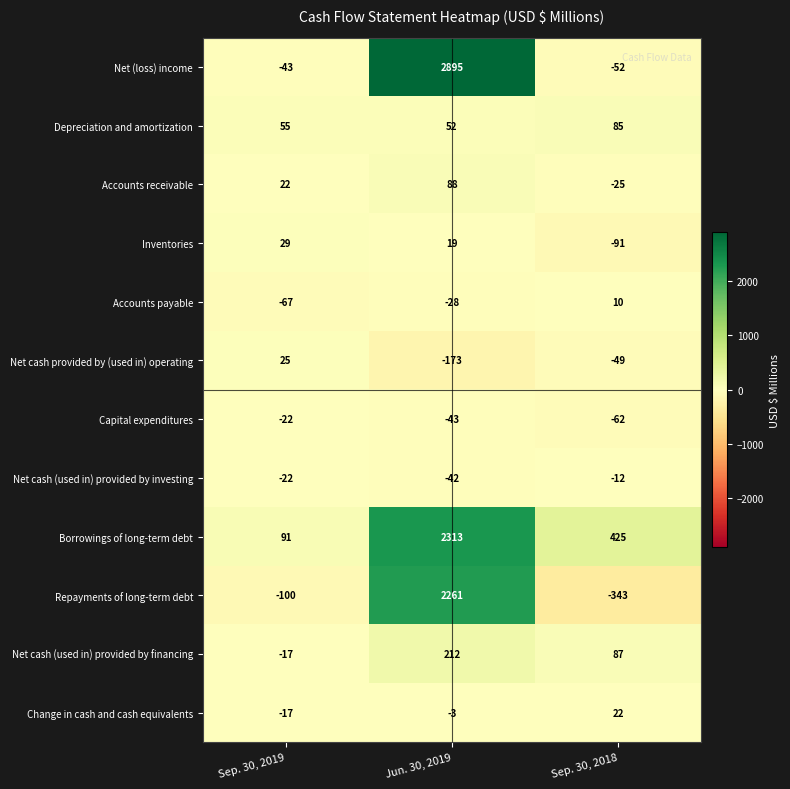

Which series has the largest range (max minus min)?

Net (loss) income